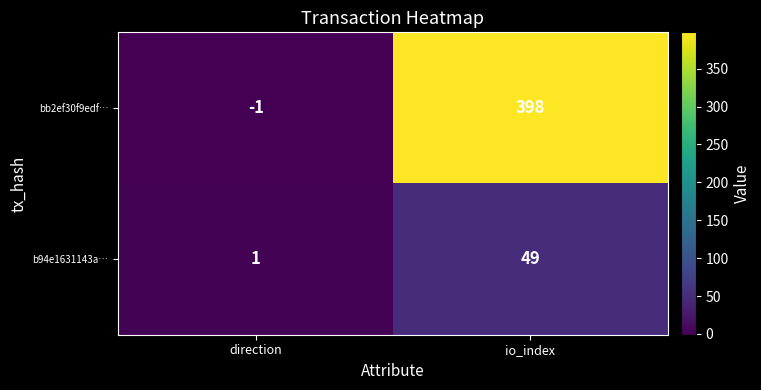

How many data points does each series have?

2